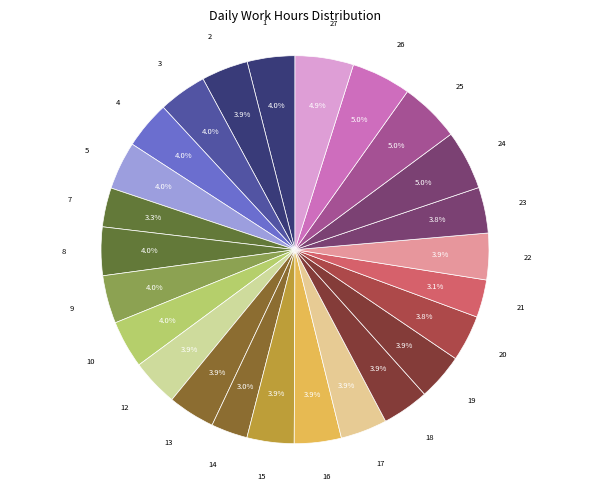

How many slices are in this pie chart?

25